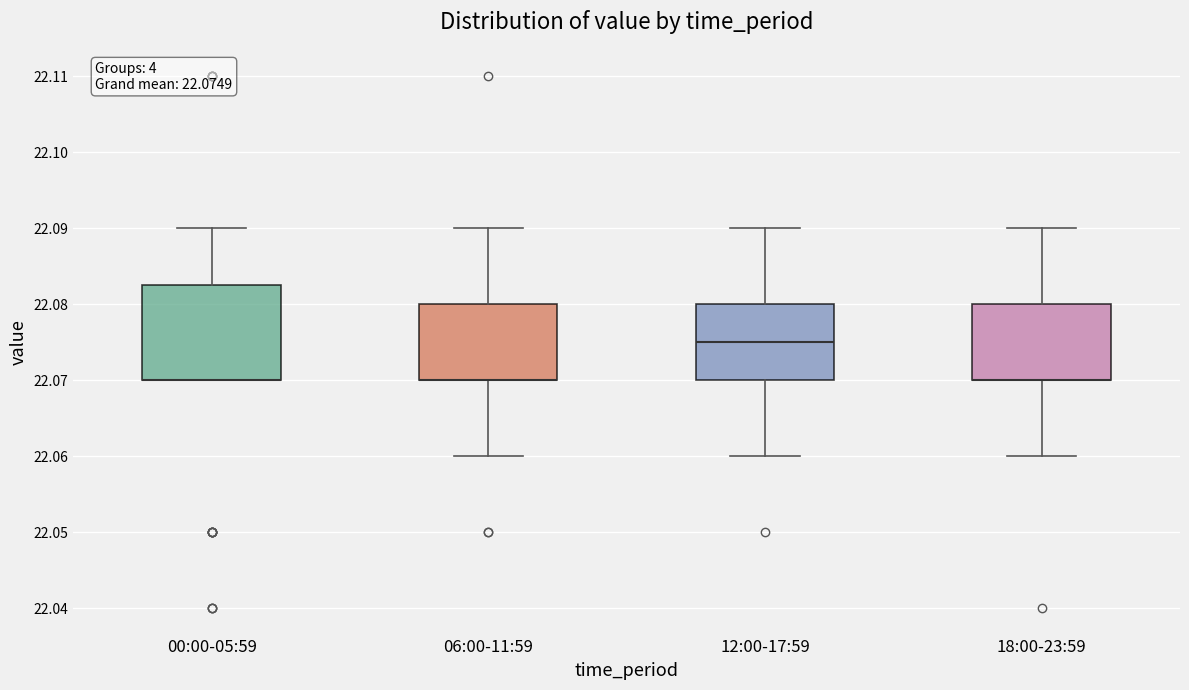

Which box is the tallest, from its lower edge to its upper edge?

00:00-05:59